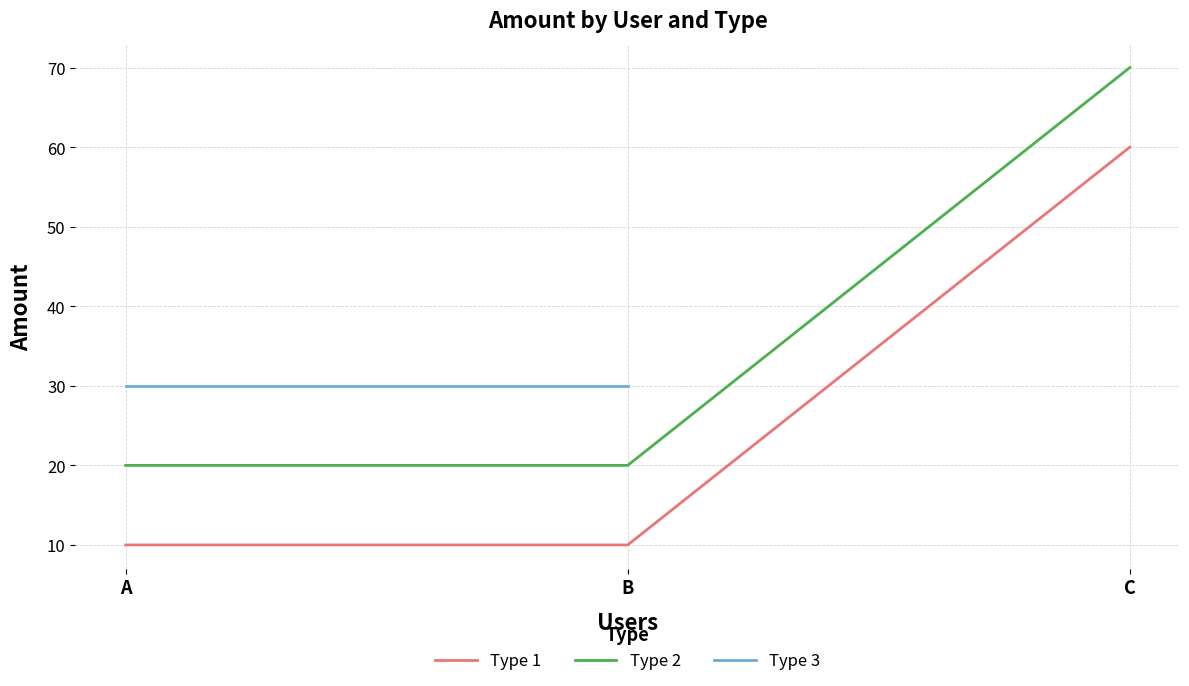

How many Type 1 values are between 10 and 60?

3